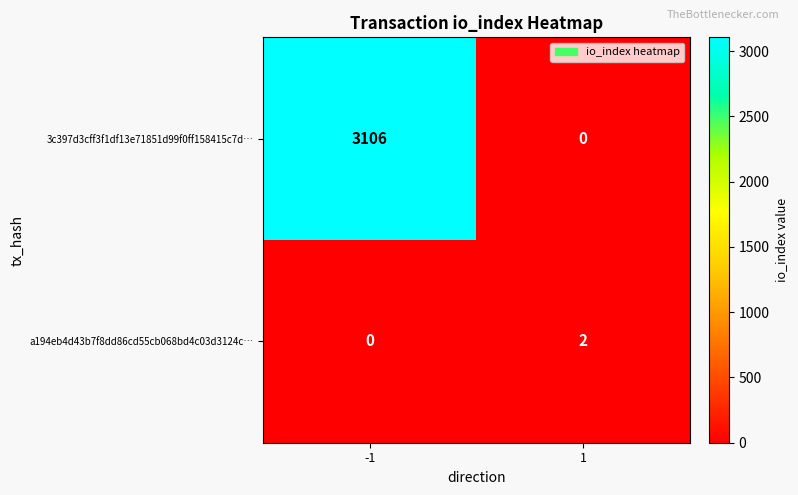

Reading left to right, transcribe all the data shown in this chart.

3c397d3cff3f1df13e71851d99f0ff158415c7d…: -1=3106	1=0
a194eb4d43b7f8dd86cd55cb068bd4c03d3124c…: -1=0	1=2